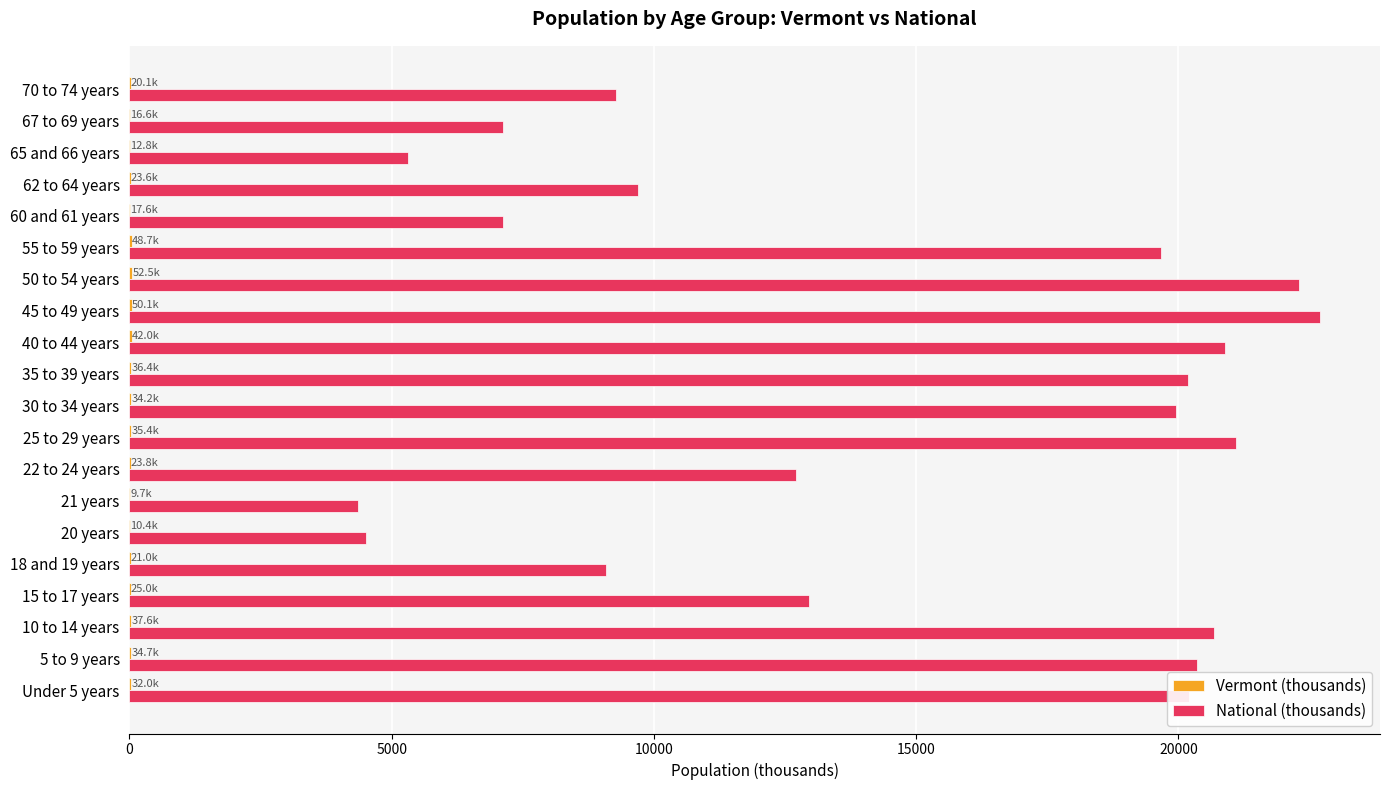

Which series has the largest total across all categories?

National (thousands)